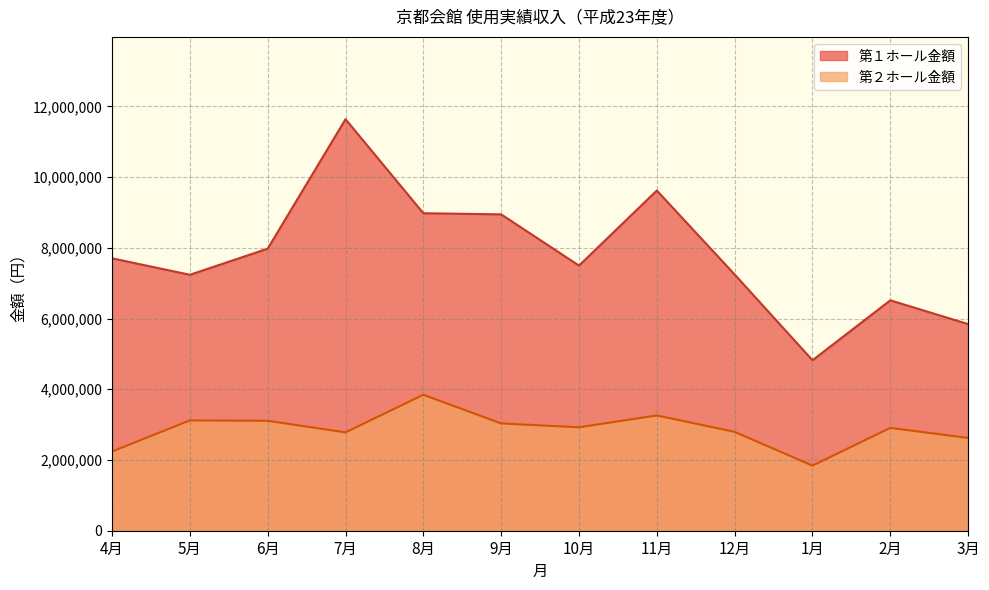

True or false: 第１ホール金額 and 第２ホール金額 cross at least once.

False